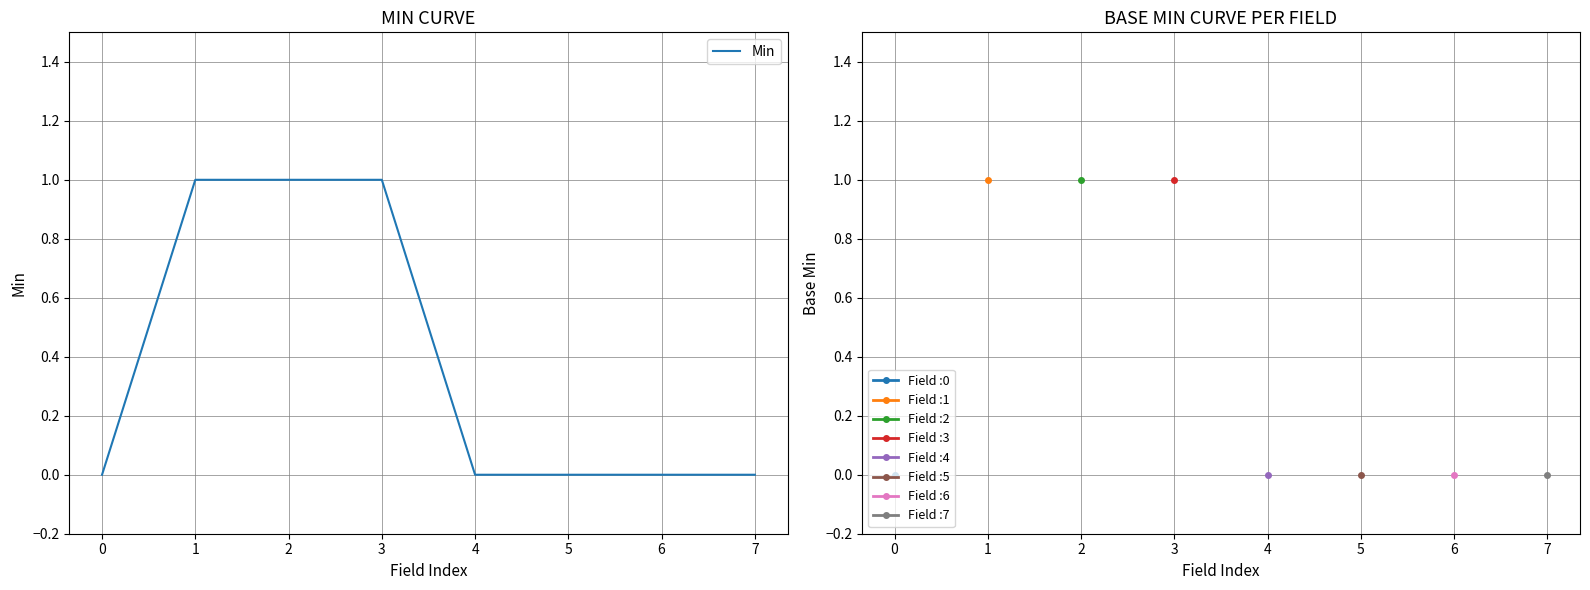

How many values are above zero?

3